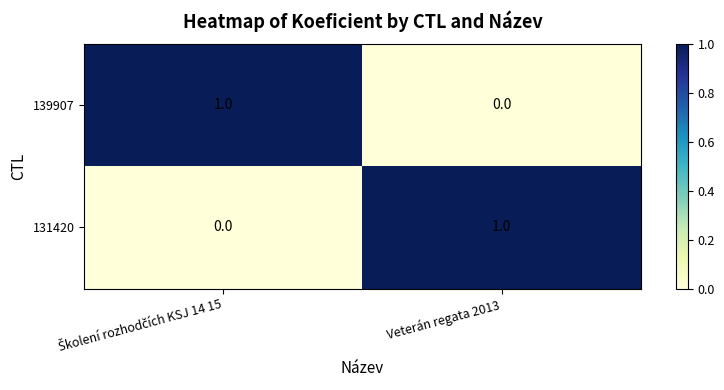

Reading left to right, extract all data points from this chart.

139907: 1	0
131420: 0	1